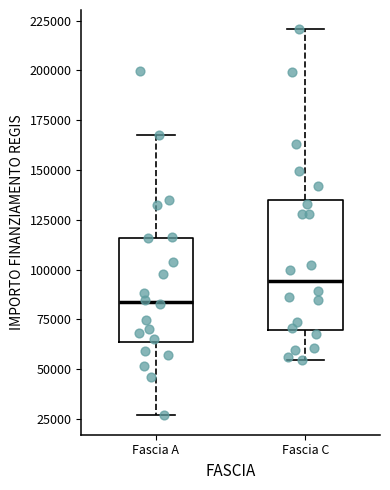

Comparing the boxes themselves (not the whiskers), which one is the tallest?

Fascia C